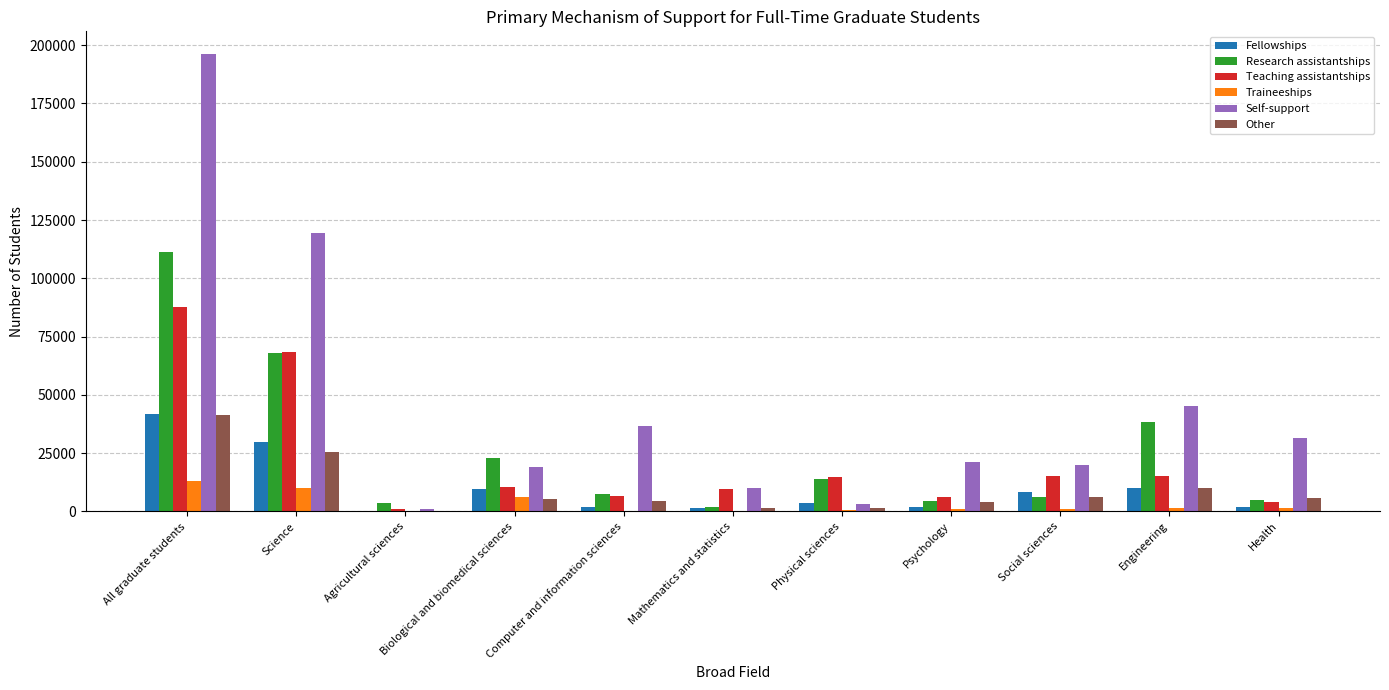

What is the sum of all Self-support values?

503857